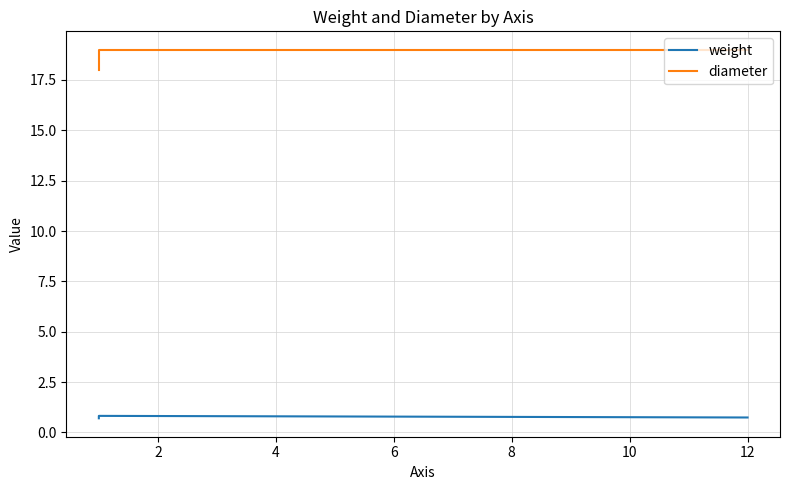

What is the sum of all diameter values?

56.0